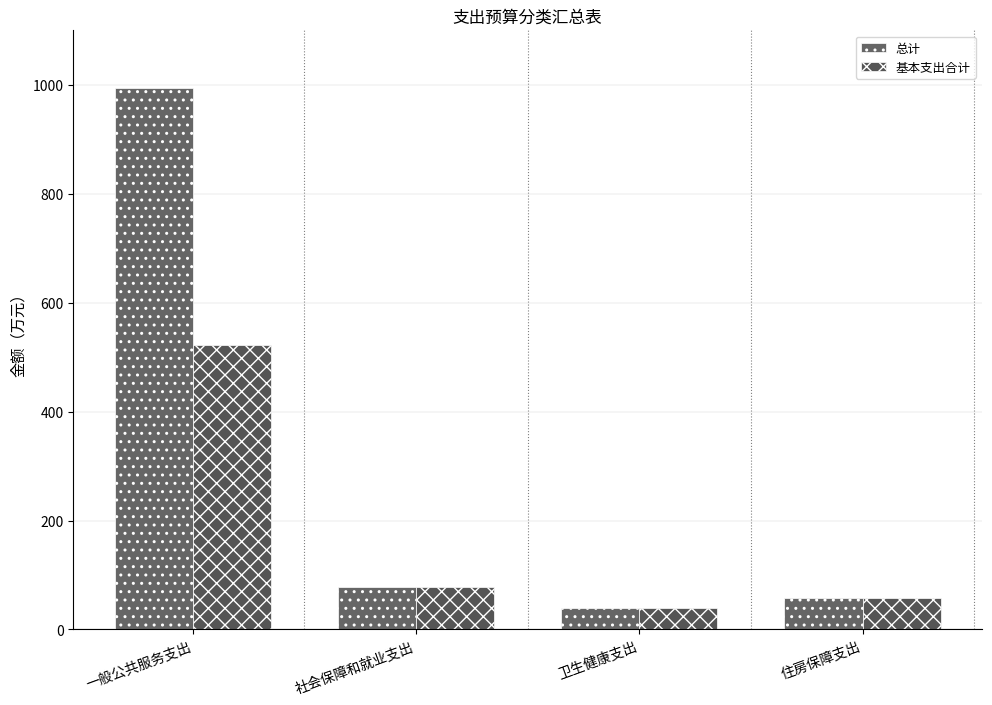

Which series changed the most between 社会保障和就业支出 and 住房保障支出?

总计